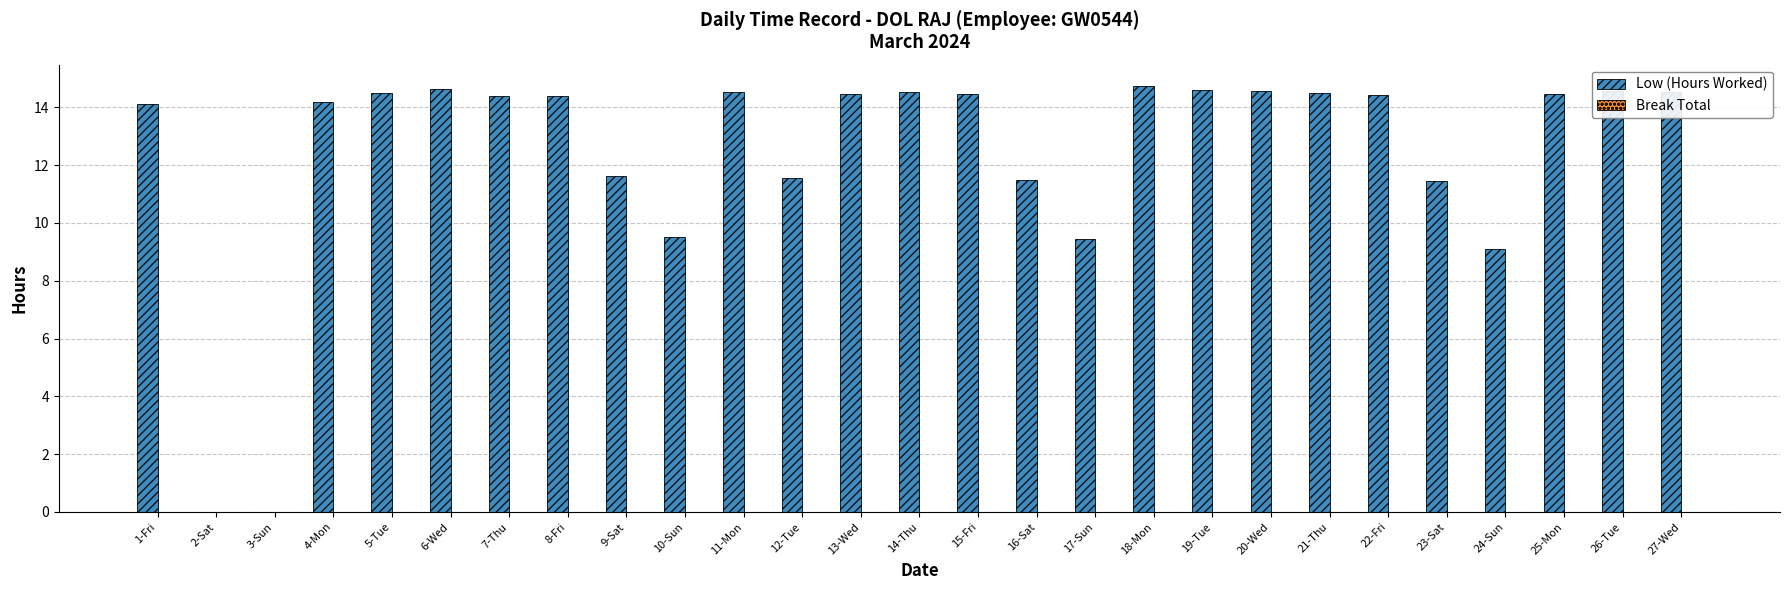

The value at 14-Thu is 5.2. True or false?

False